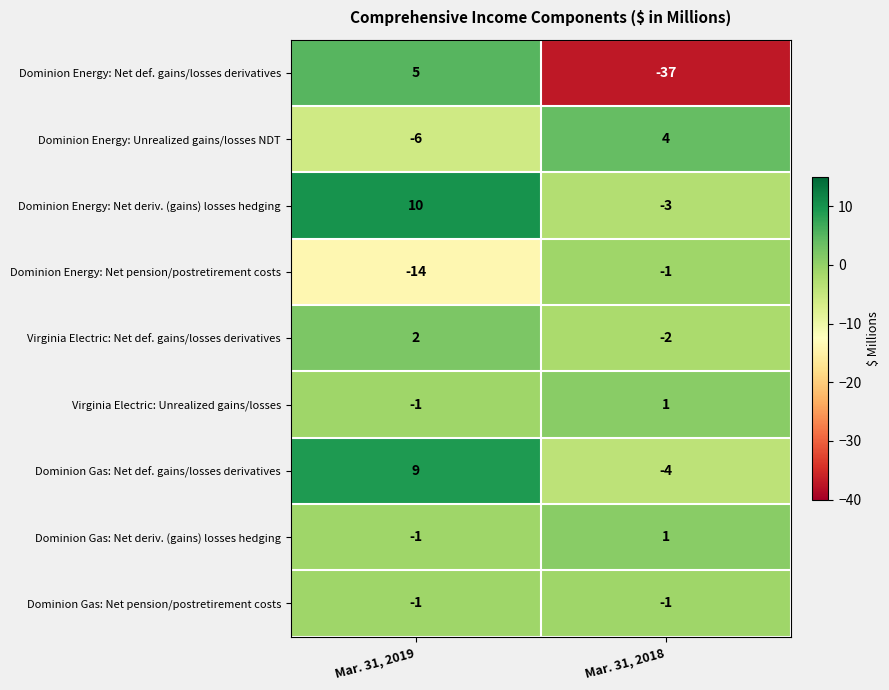

Which series has the largest total across all categories?

Dominion Energy: Net deriv. (gains) losses hedging